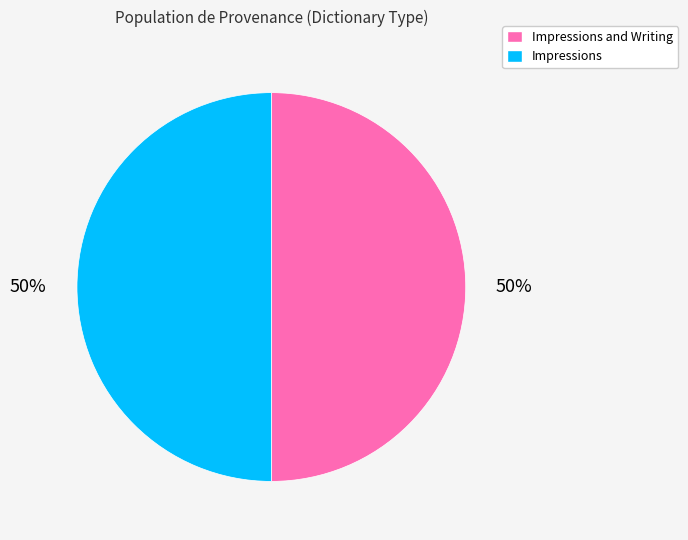

Combined, do Impressions and Writing and Impressions account for over 50%?

Yes